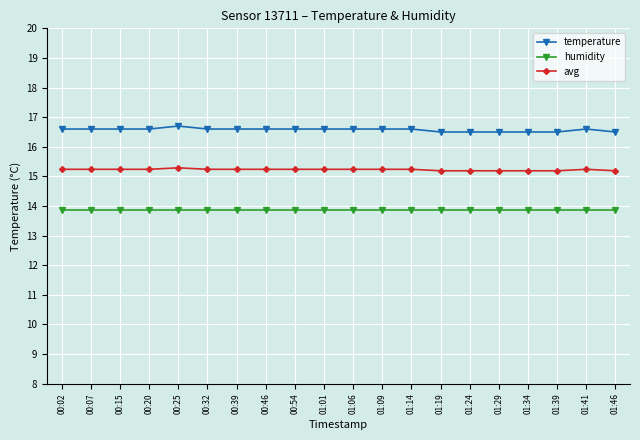

Reading left to right, transcribe all the data shown in this chart.

temperature: 00:02=16.6	00:07=16.6	00:15=16.6	00:20=16.6	00:25=16.7	00:32=16.6	00:39=16.6	00:46=16.6	00:54=16.6	01:01=16.6	01:06=16.6	01:09=16.6	01:14=16.6	01:19=16.5	01:24=16.5	01:29=16.5	01:34=16.5	01:39=16.5	01:41=16.6	01:46=16.5
humidity: 00:02=13.9	00:07=13.9	00:15=13.9	00:20=13.9	00:25=13.9	00:32=13.9	00:39=13.9	00:46=13.9	00:54=13.9	01:01=13.9	01:06=13.9	01:09=13.9	01:14=13.9	01:19=13.9	01:24=13.9	01:29=13.9	01:34=13.9	01:39=13.9	01:41=13.9	01:46=13.9
avg: 00:02=15.2	00:07=15.2	00:15=15.2	00:20=15.2	00:25=15.3	00:32=15.2	00:39=15.2	00:46=15.2	00:54=15.2	01:01=15.2	01:06=15.2	01:09=15.2	01:14=15.2	01:19=15.2	01:24=15.2	01:29=15.2	01:34=15.2	01:39=15.2	01:41=15.2	01:46=15.2